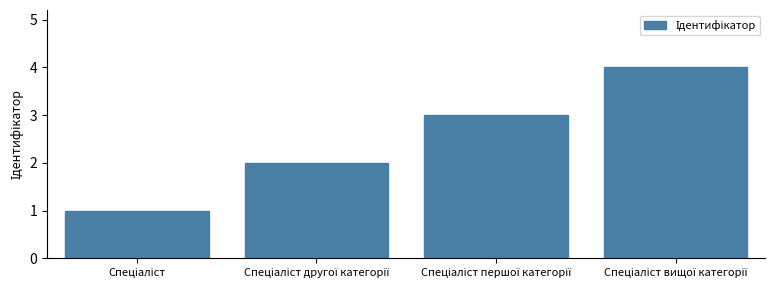

How many values are between 2 and 4?

3